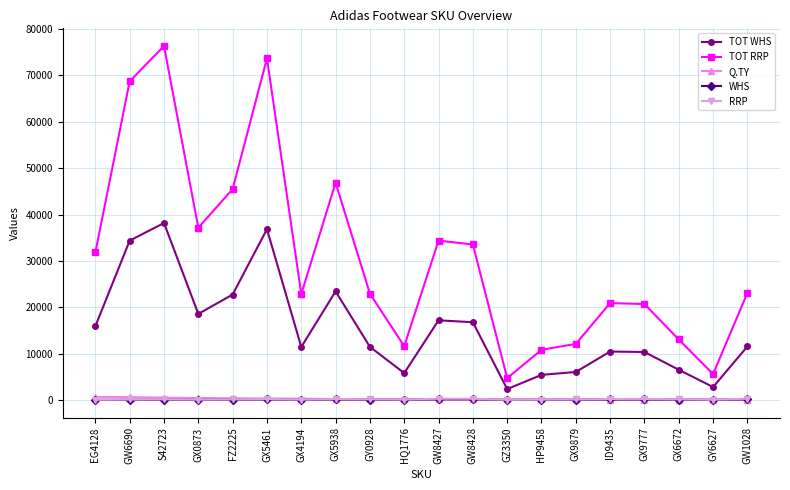

True or false: WHS and TOT RRP cross at least once.

False